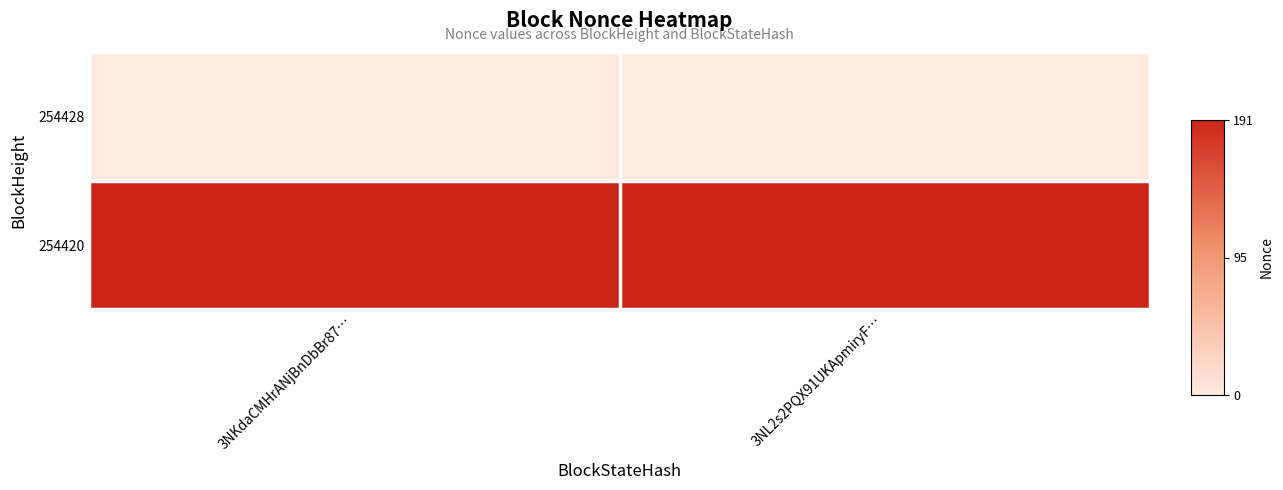

Rank the series by their average value, from highest to lowest.

254420, 254428